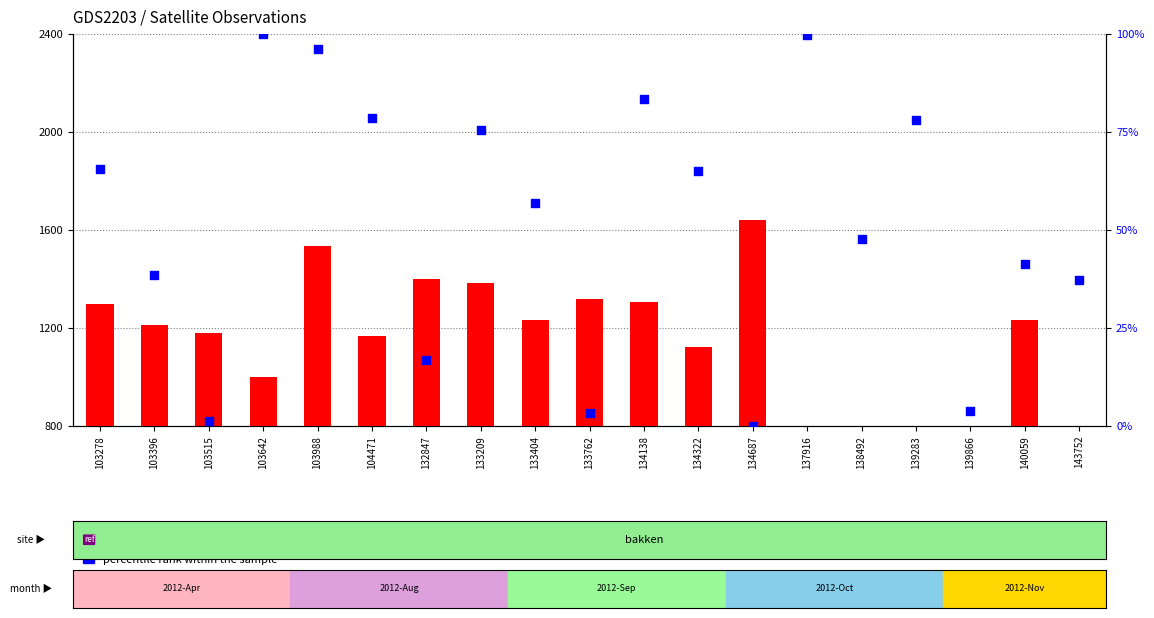

Which series contains the lowest Y value?

percentile rank within the sample